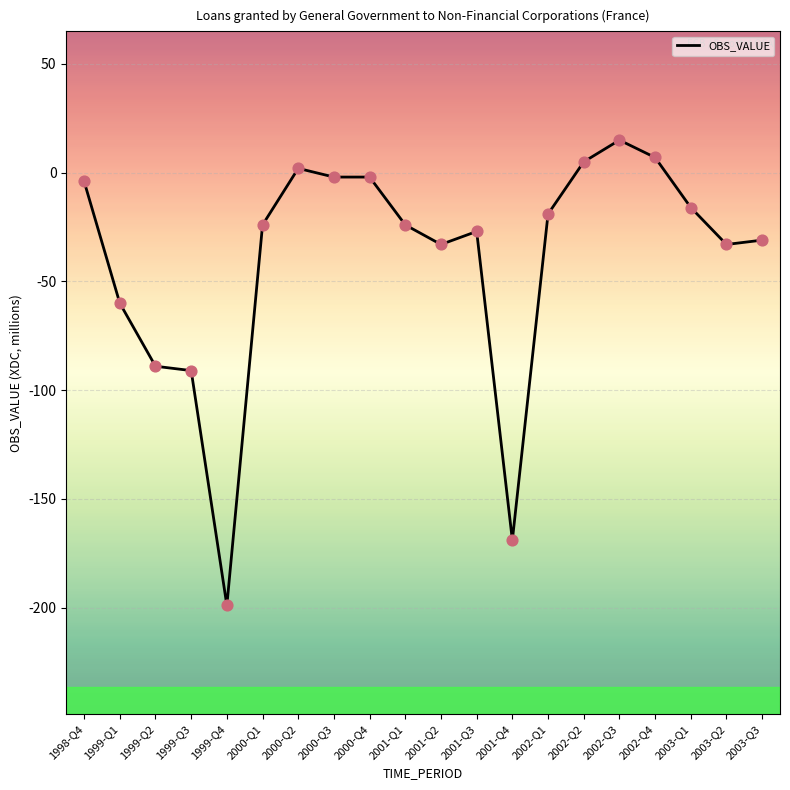

What is the change in value from 2000-Q4 to 2001-Q4?

-167